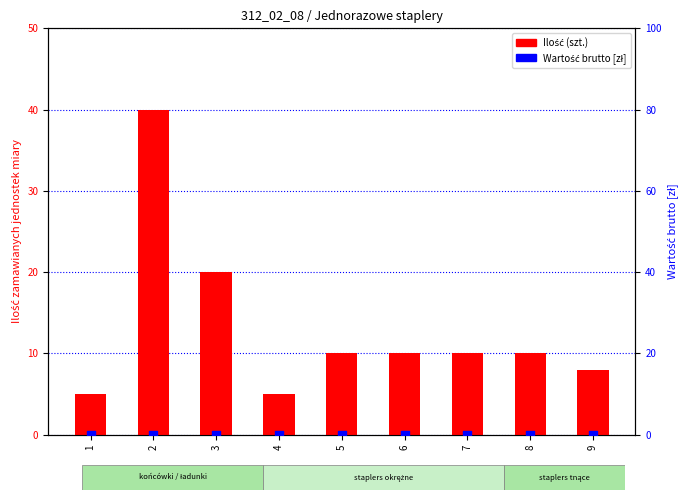

Which series has the largest Y range (max minus min)?

Ilość (szt.)